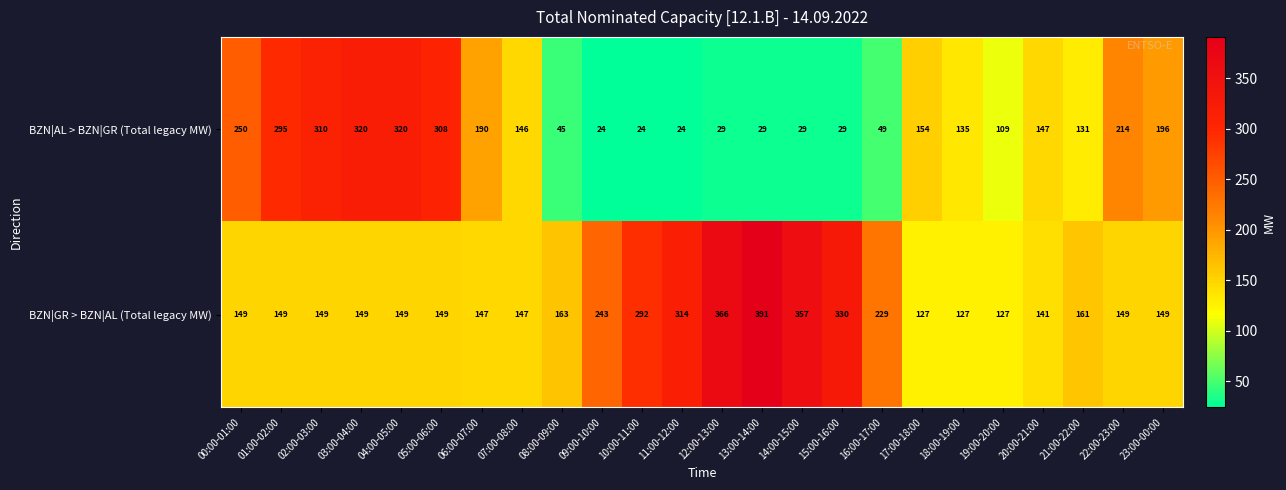

What is the smallest value displayed?

24